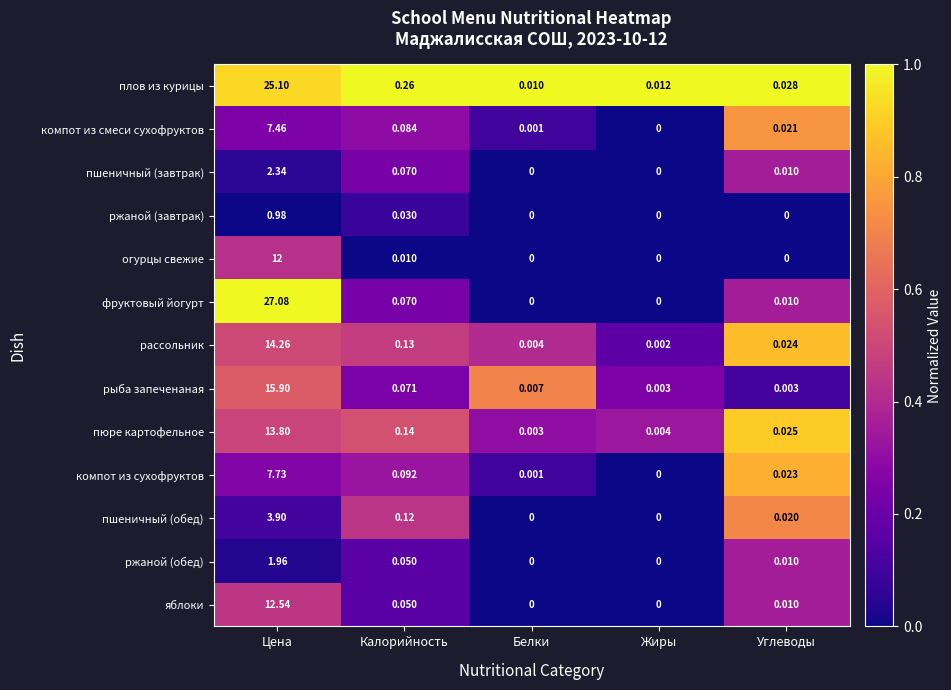

What is the total value across all series at Углеводы?

0.2